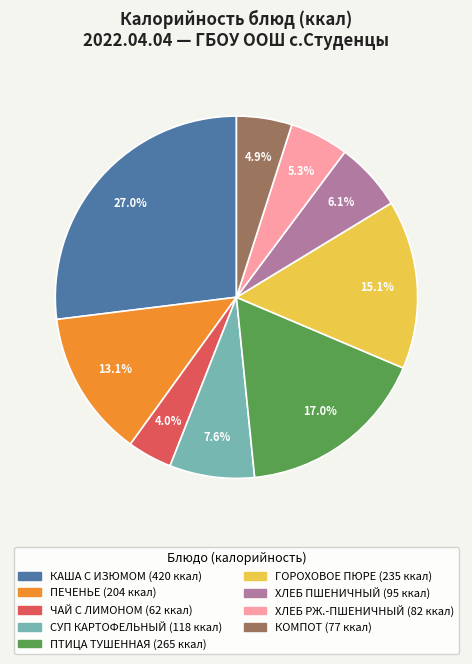

How much of the chart is everything except ПЕЧЕНЬЕ?

86.9%